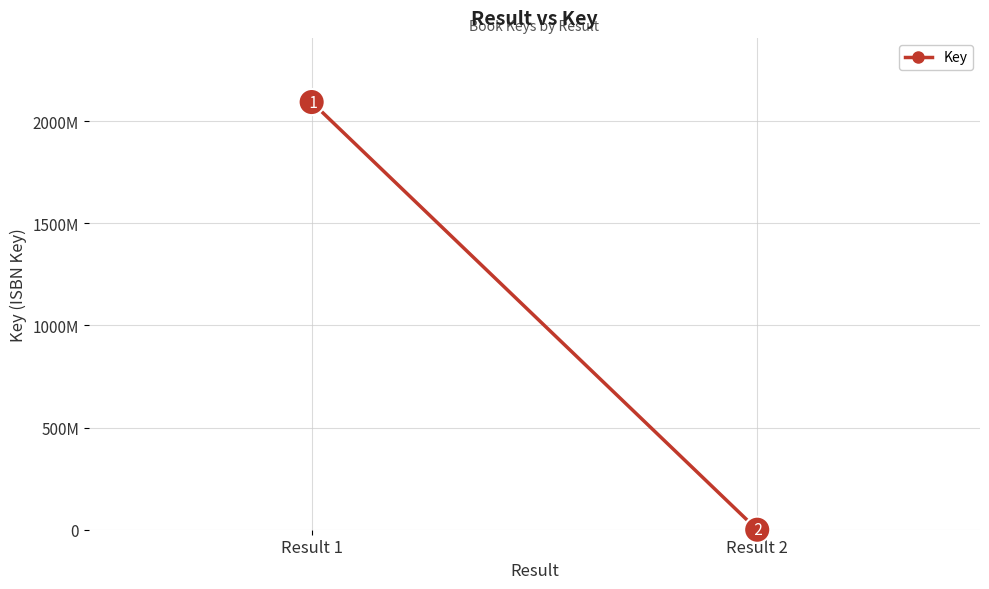

Which label corresponds to the largest value in the chart?

Result 1